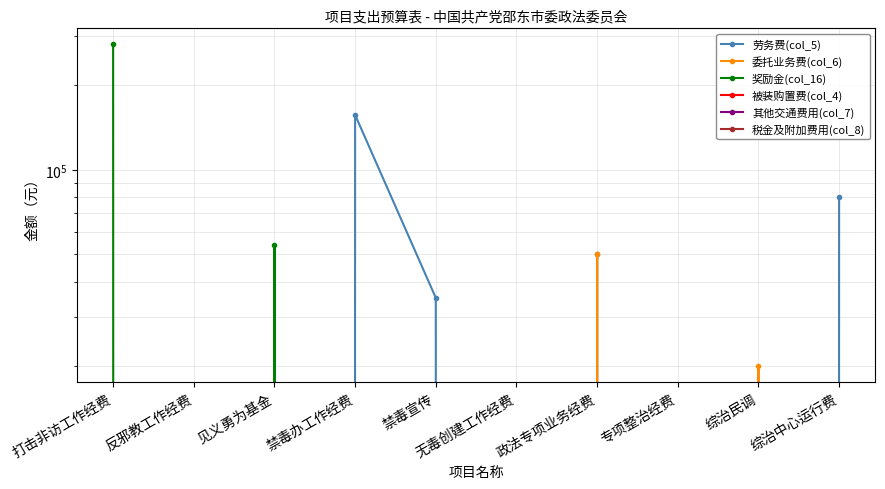

The value of 其他交通费用(col_7) at 禁毒宣传 is 0. True or false?

True